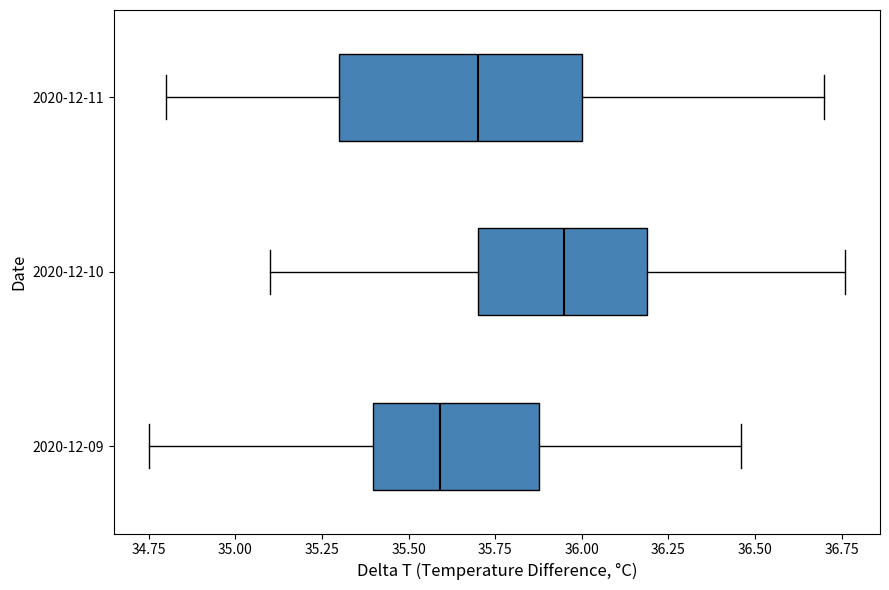

Comparing the boxes themselves (not the whiskers), which one is the widest?

2020-12-11